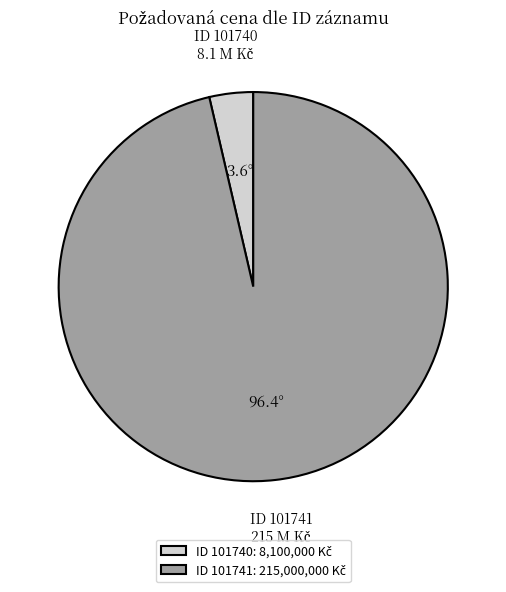

Is there a majority slice in this chart?

Yes